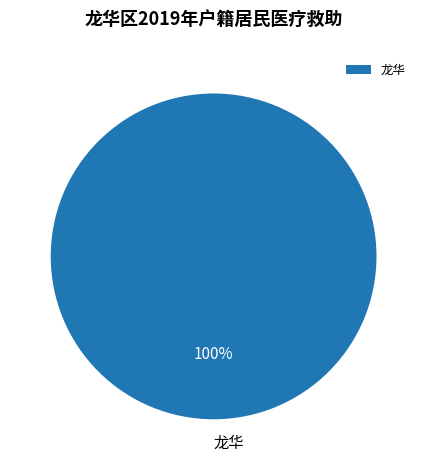

Count the number of slices in the pie.

1